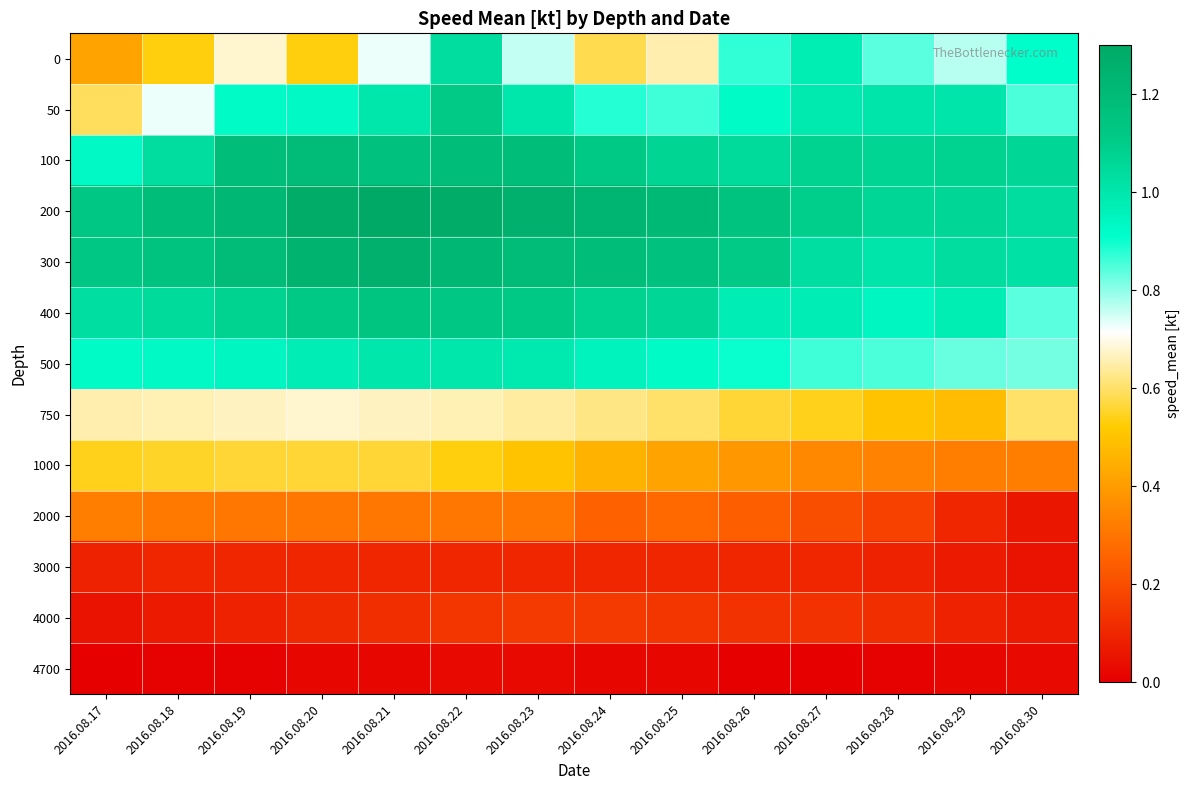

At how many categories does at least one series exceed 1?

14